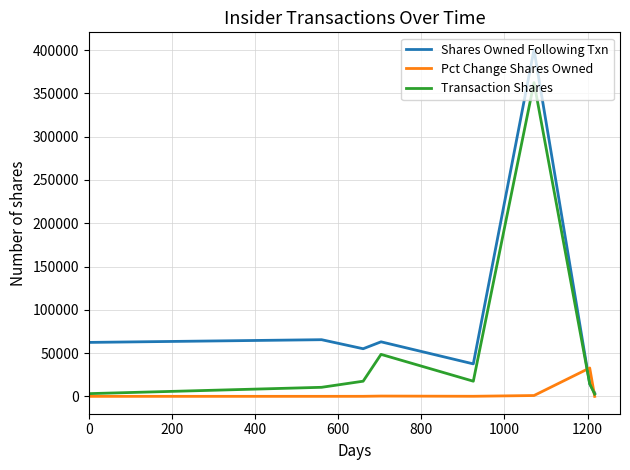

What is the maximum value shown in the chart?

400476